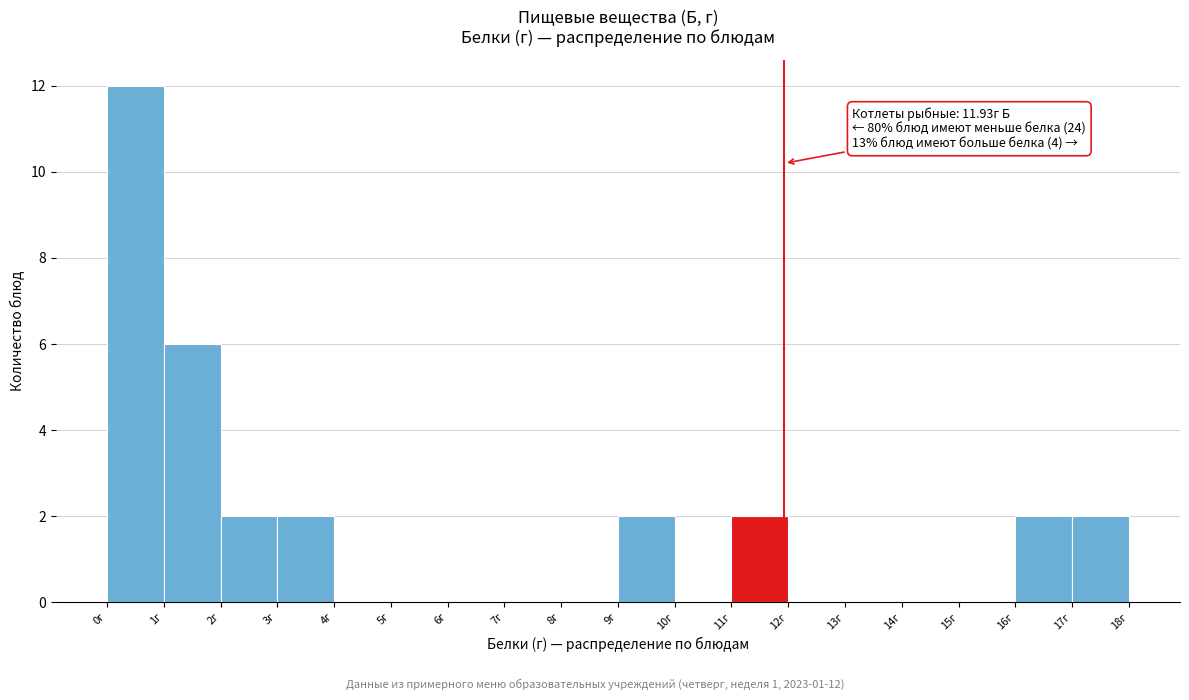

Which range on the x-axis has the tallest bar?

0 to 1